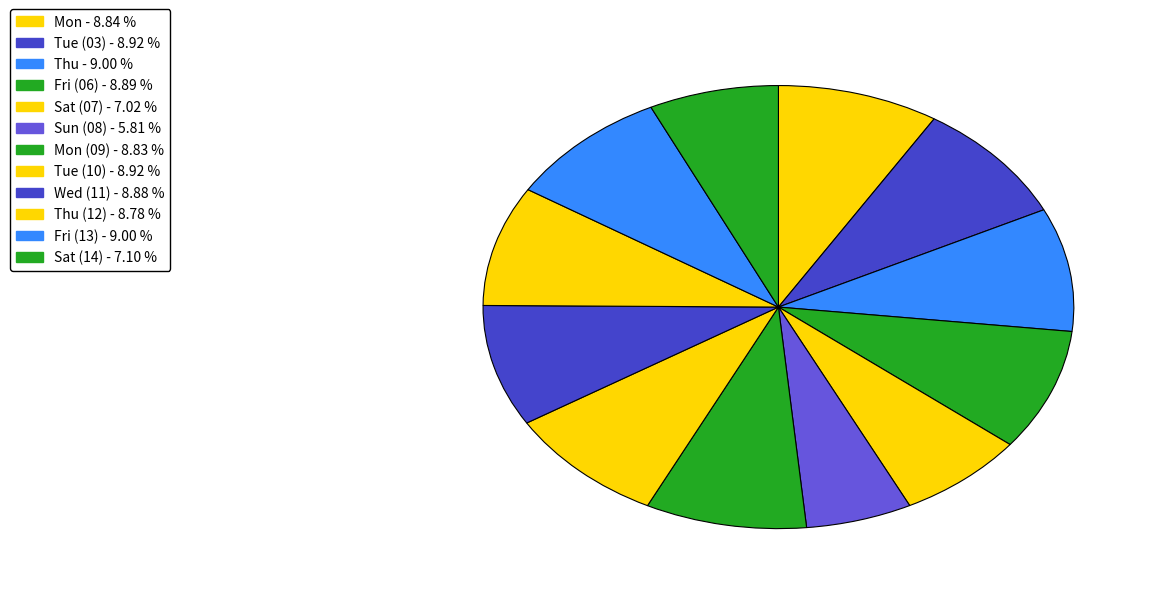

How many slices are in this pie chart?

12